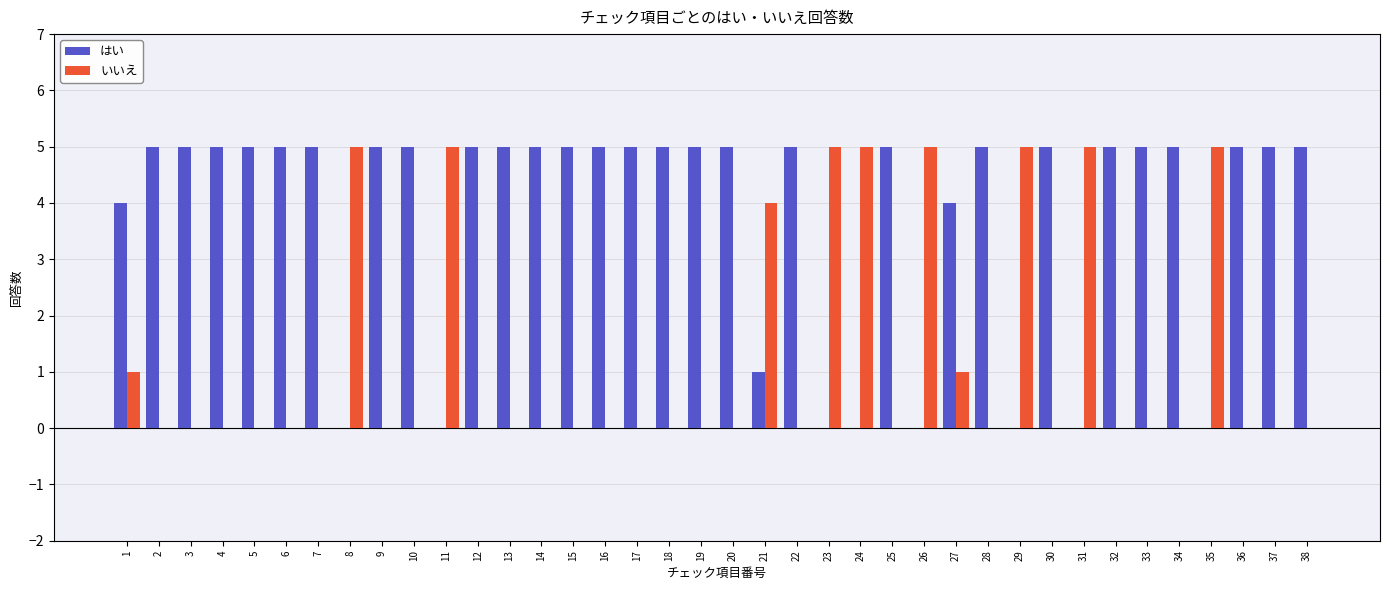

Is the value of はい at 17 greater than the value of いいえ at 18?

Yes